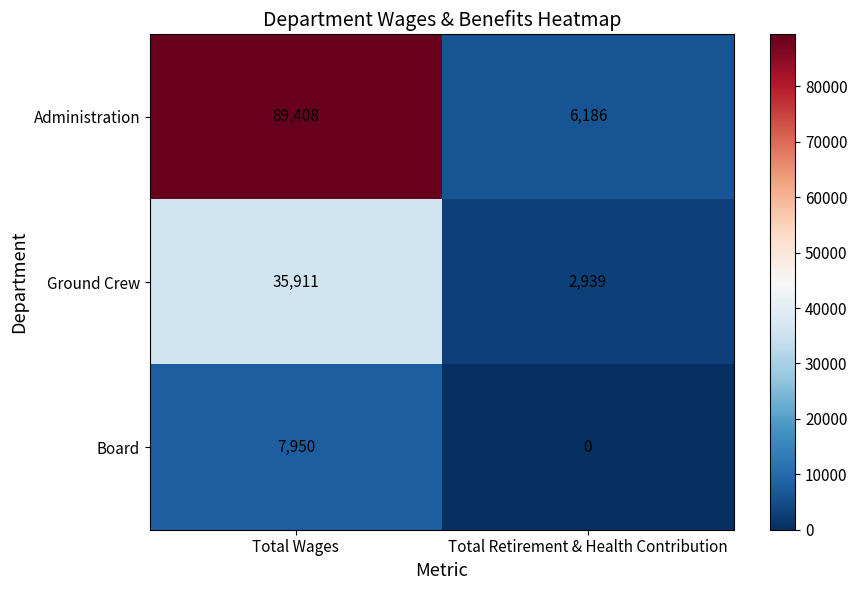

Reading left to right, transcribe all the data shown in this chart.

Administration: Total Wages=89408	Total Retirement & Health Contribution=6186
Ground Crew: Total Wages=35911	Total Retirement & Health Contribution=2939
Board: Total Wages=7950	Total Retirement & Health Contribution=0